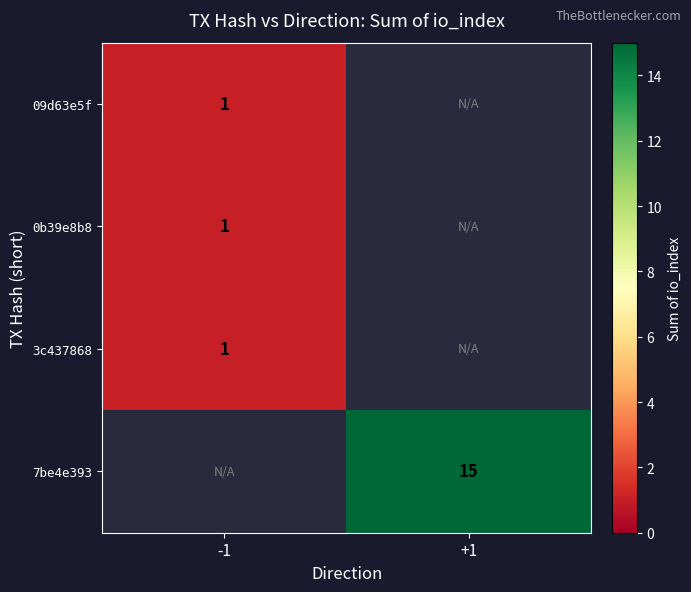

True or false: 3c437868 has a value of 1 at -1.

True